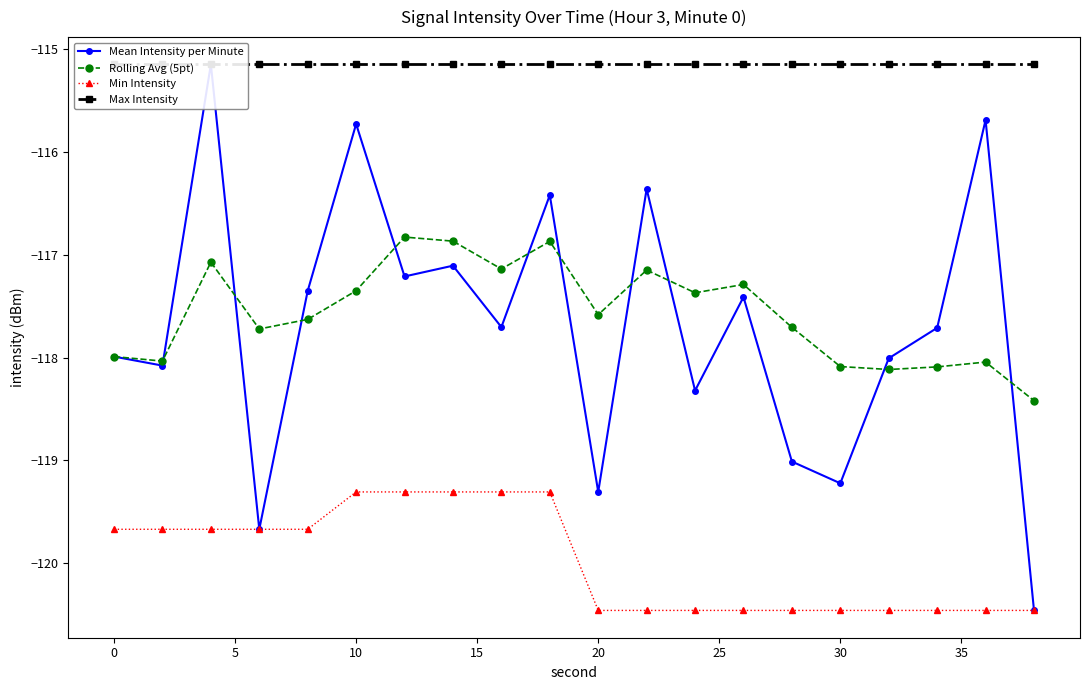

Which series has the largest range (max minus min)?

Mean Intensity per Minute